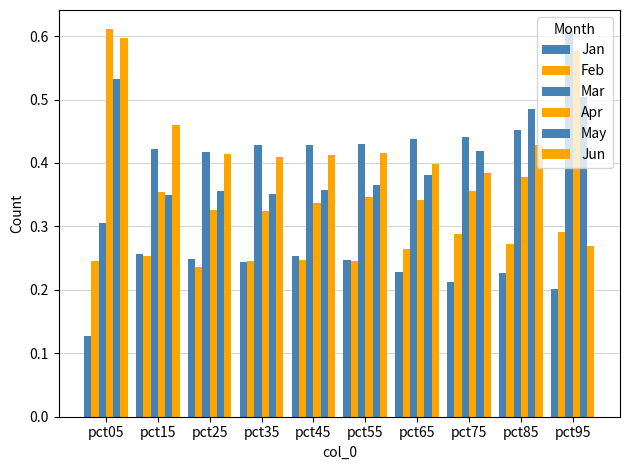

What is the minimum value for Jan?

0.1